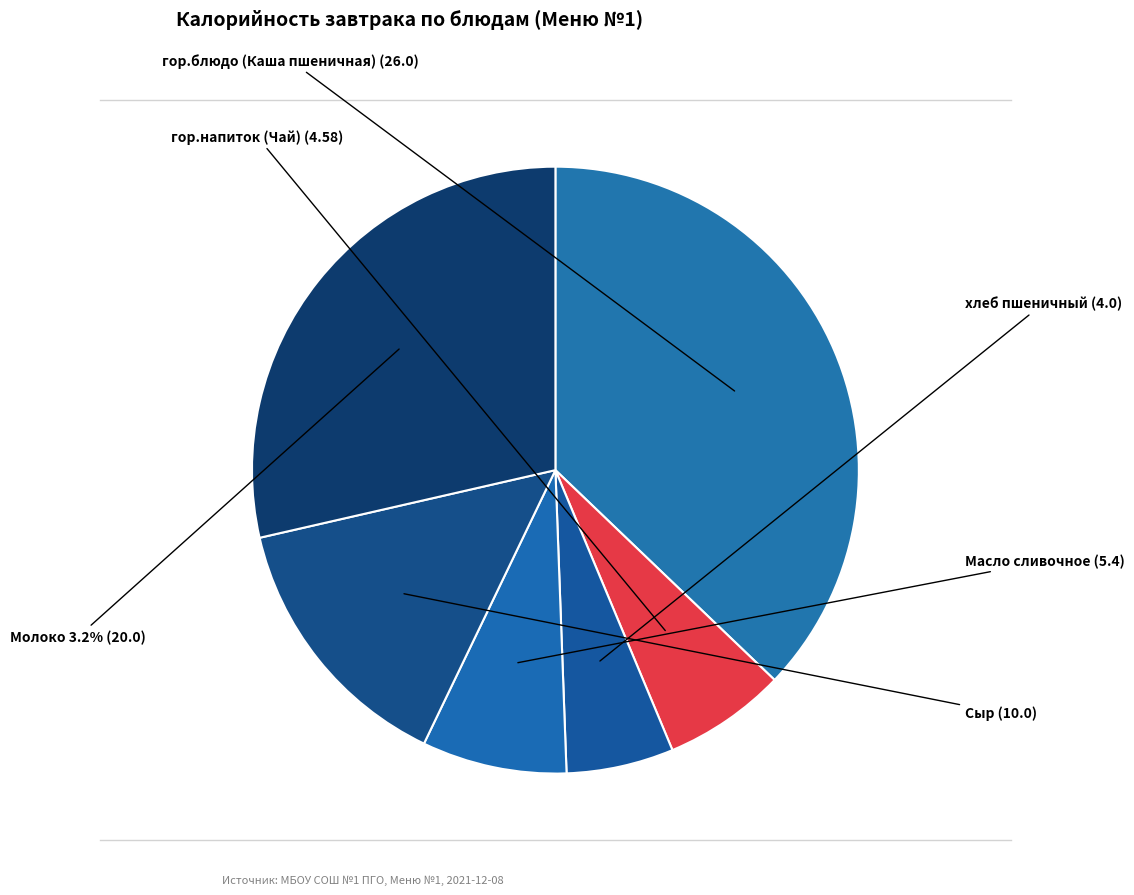

Which slice is the smallest?

хлеб пшеничный